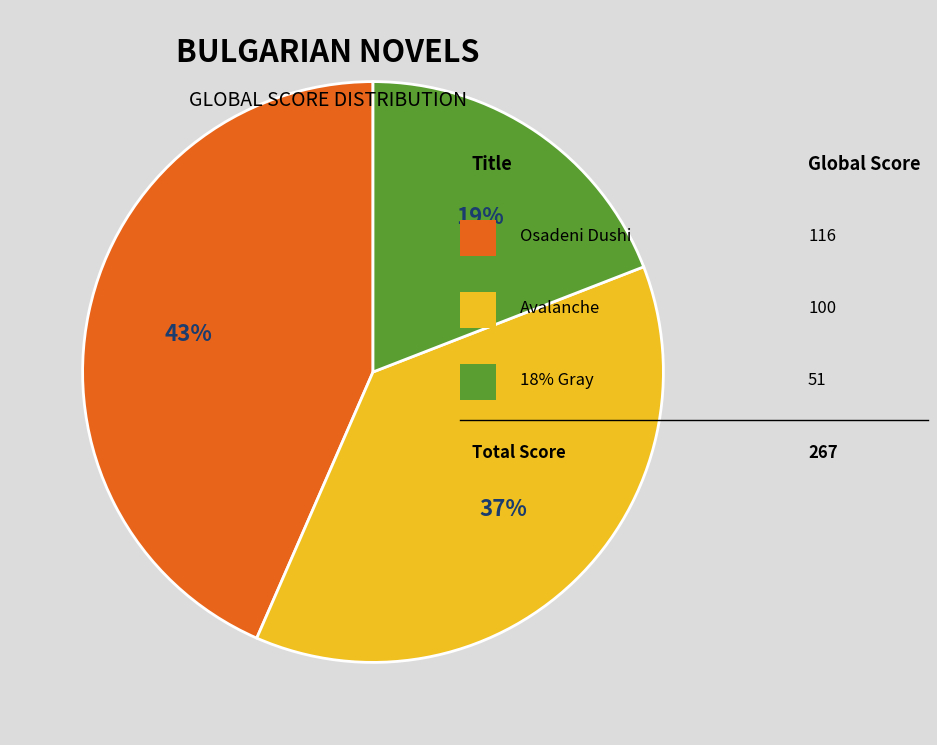

To the nearest percent, what is the average slice percentage?

33%